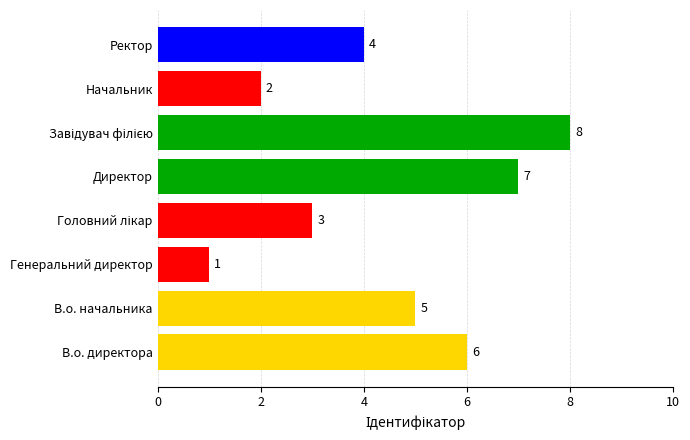

What is the sum of all values?

36